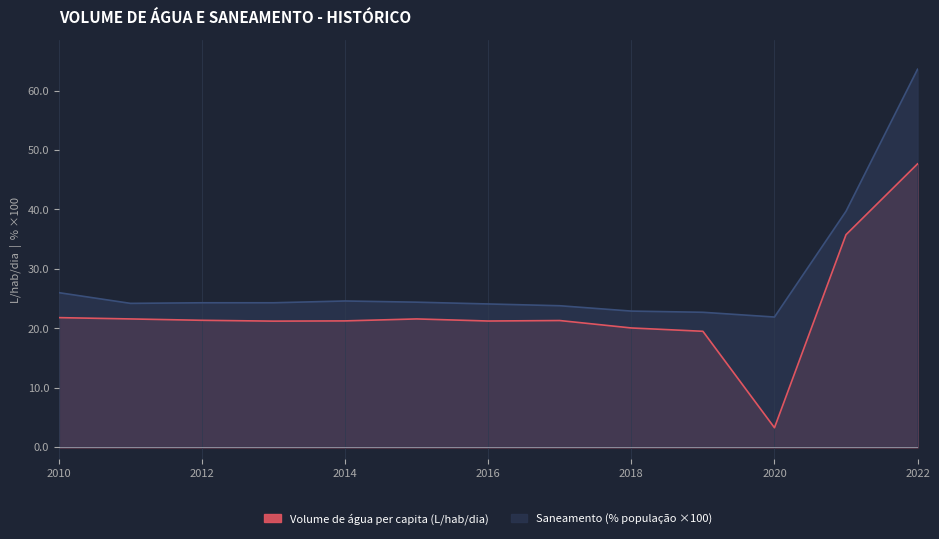

Where is the first local minimum for Parcela da população total que mora em domicílios com saneamento?

2011